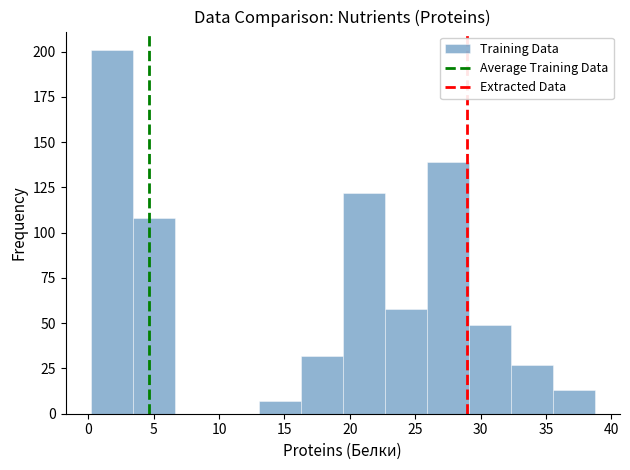

Reading left to right, list every bar in this chart as the range it spans on the x-axis followed by its height. Neither the bar edges nor the heights are printed on the chart, so give them approximately, as read against the axes.

0.0 to 3.5: 200
3.5 to 6.5: 110
6.5 to 10.0: 0
10.0 to 13.0: 0
13.0 to 16.0: 5
16.0 to 19.5: 30
19.5 to 22.5: 120
22.5 to 26.0: 60
26.0 to 29.0: 140
29.0 to 32.5: 50
32.5 to 35.5: 25
35.5 to 38.5: 15